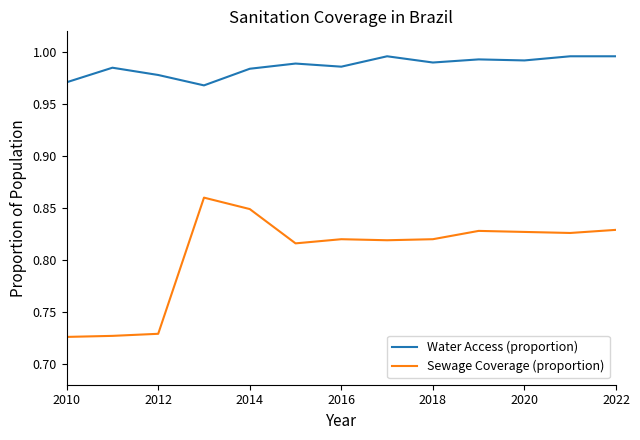

Rank the series by their maximum value, from lowest to highest.

Sewage Coverage (proportion), Water Access (proportion)